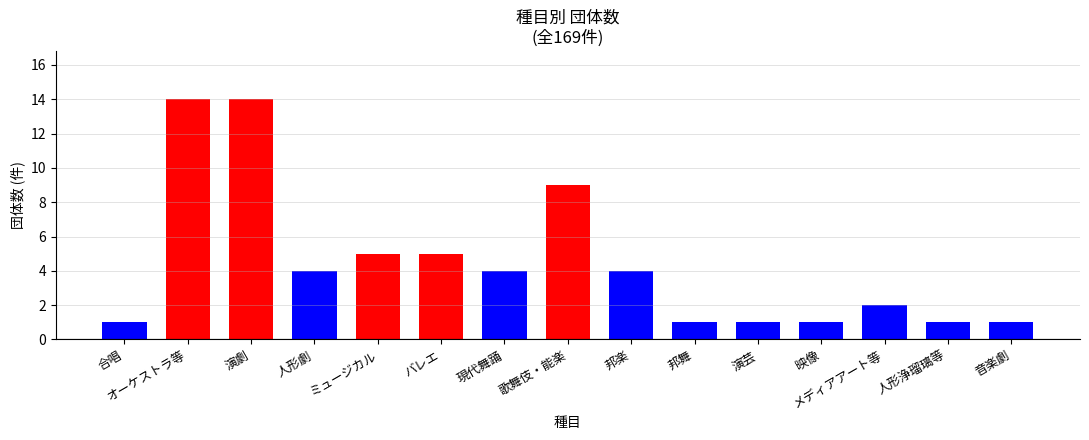

What is the greatest value displayed?

14